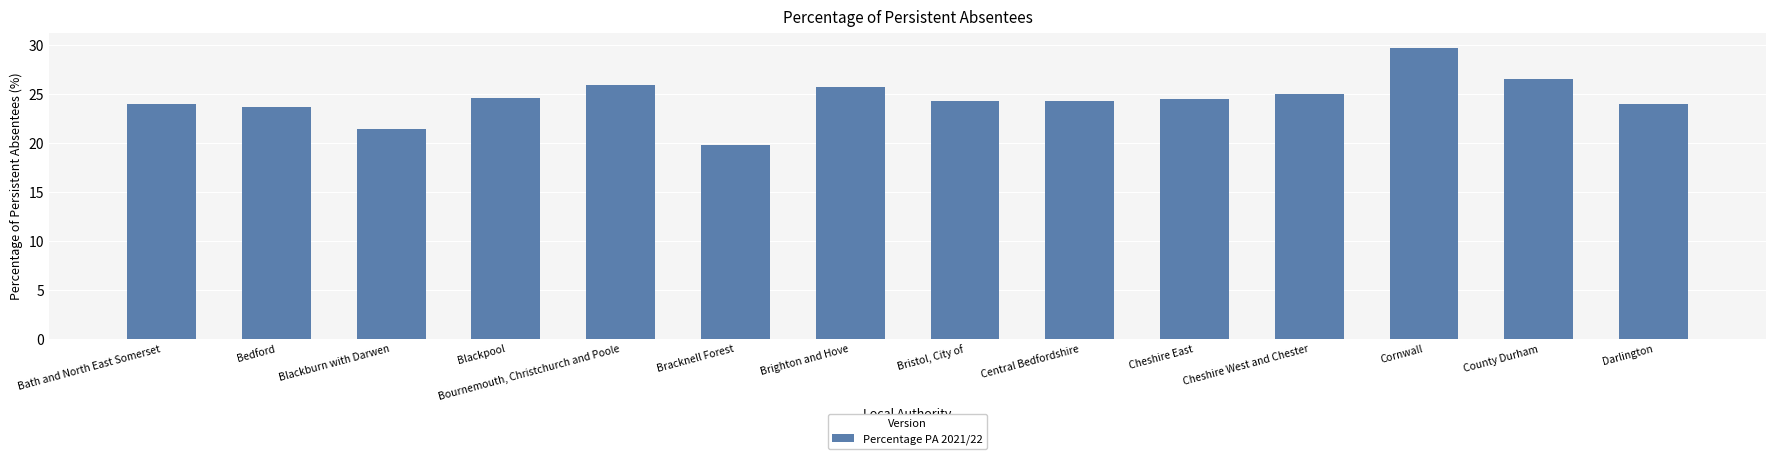

What is the approximate value at Blackburn with Darwen?

21.4